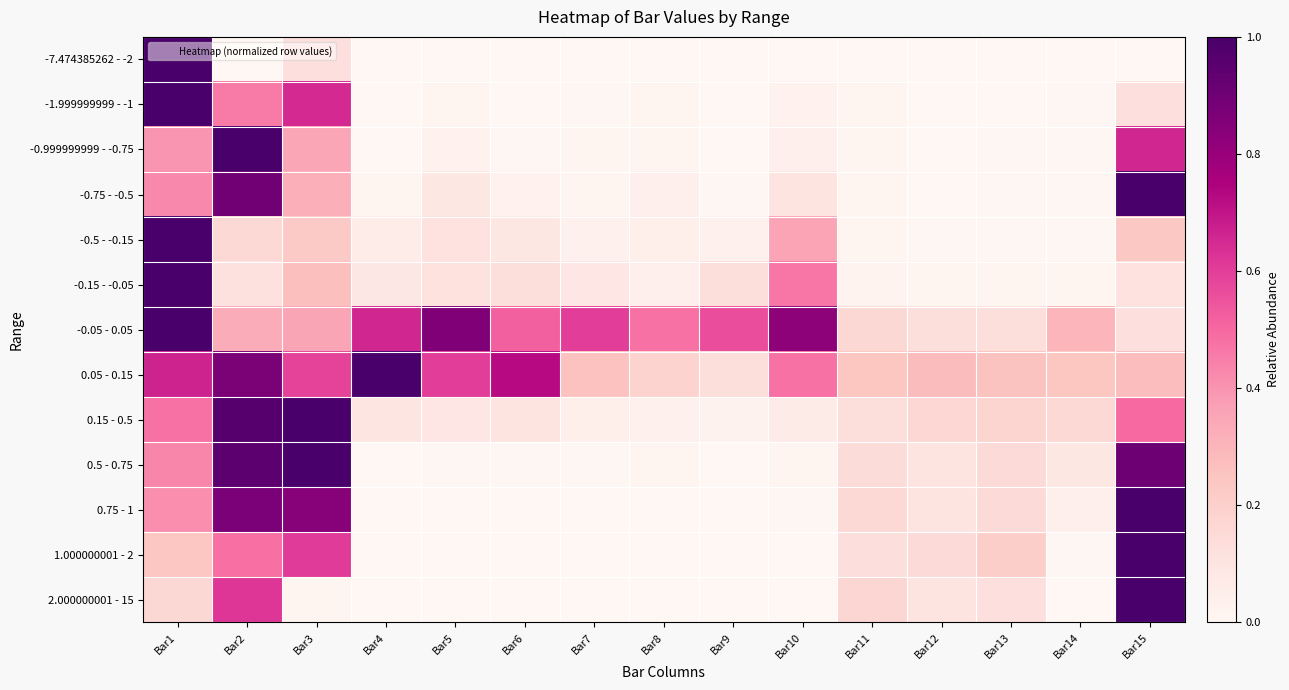

Reading left to right, what are all the values shown in this chart?

-7.474385262 - -2: Bar1=1.0	Bar2=0.0	Bar3=0.1	Bar4=0.0	Bar5=0.0	Bar6=0.0	Bar7=0.0	Bar8=0.0	Bar9=0.0	Bar10=0.0	Bar11=0.0	Bar12=0.0	Bar13=0.0	Bar14=0.0	Bar15=0.0
-1.999999999 - -1: Bar1=1.0	Bar2=0.5	Bar3=0.7	Bar4=0.0	Bar5=0.0	Bar6=0.0	Bar7=0.0	Bar8=0.0	Bar9=0.0	Bar10=0.0	Bar11=0.0	Bar12=0.0	Bar13=0.0	Bar14=0.0	Bar15=0.1
-0.999999999 - -0.75: Bar1=0.4	Bar2=1.0	Bar3=0.3	Bar4=0.0	Bar5=0.0	Bar6=0.0	Bar7=0.0	Bar8=0.0	Bar9=0.0	Bar10=0.0	Bar11=0.0	Bar12=0.0	Bar13=0.0	Bar14=0.0	Bar15=0.7
-0.75 - -0.5: Bar1=0.4	Bar2=0.9	Bar3=0.3	Bar4=0.0	Bar5=0.1	Bar6=0.0	Bar7=0.0	Bar8=0.0	Bar9=0.0	Bar10=0.1	Bar11=0.0	Bar12=0.0	Bar13=0.0	Bar14=0.0	Bar15=1.0
-0.5 - -0.15: Bar1=1.0	Bar2=0.2	Bar3=0.2	Bar4=0.1	Bar5=0.1	Bar6=0.1	Bar7=0.0	Bar8=0.0	Bar9=0.0	Bar10=0.4	Bar11=0.0	Bar12=0.0	Bar13=0.0	Bar14=0.0	Bar15=0.2
-0.15 - -0.05: Bar1=1.0	Bar2=0.1	Bar3=0.3	Bar4=0.1	Bar5=0.1	Bar6=0.1	Bar7=0.1	Bar8=0.0	Bar9=0.1	Bar10=0.5	Bar11=0.0	Bar12=0.0	Bar13=0.0	Bar14=0.0	Bar15=0.1
-0.05 - 0.05: Bar1=1.0	Bar2=0.3	Bar3=0.4	Bar4=0.7	Bar5=0.9	Bar6=0.5	Bar7=0.6	Bar8=0.5	Bar9=0.6	Bar10=0.8	Bar11=0.2	Bar12=0.1	Bar13=0.1	Bar14=0.3	Bar15=0.1
0.05 - 0.15: Bar1=0.7	Bar2=0.9	Bar3=0.6	Bar4=1.0	Bar5=0.6	Bar6=0.7	Bar7=0.3	Bar8=0.2	Bar9=0.1	Bar10=0.5	Bar11=0.2	Bar12=0.3	Bar13=0.3	Bar14=0.2	Bar15=0.3
0.15 - 0.5: Bar1=0.5	Bar2=1.0	Bar3=1.0	Bar4=0.1	Bar5=0.1	Bar6=0.1	Bar7=0.0	Bar8=0.0	Bar9=0.0	Bar10=0.1	Bar11=0.1	Bar12=0.2	Bar13=0.2	Bar14=0.2	Bar15=0.5
0.5 - 0.75: Bar1=0.4	Bar2=0.9	Bar3=1.0	Bar4=0.0	Bar5=0.0	Bar6=0.0	Bar7=0.0	Bar8=0.0	Bar9=0.0	Bar10=0.0	Bar11=0.1	Bar12=0.1	Bar13=0.1	Bar14=0.1	Bar15=0.9
0.75 - 1: Bar1=0.4	Bar2=0.9	Bar3=0.8	Bar4=0.0	Bar5=0.0	Bar6=0.0	Bar7=0.0	Bar8=0.0	Bar9=0.0	Bar10=0.0	Bar11=0.2	Bar12=0.1	Bar13=0.1	Bar14=0.0	Bar15=1.0
1.000000001 - 2: Bar1=0.2	Bar2=0.5	Bar3=0.6	Bar4=0.0	Bar5=0.0	Bar6=0.0	Bar7=0.0	Bar8=0.0	Bar9=0.0	Bar10=0.0	Bar11=0.1	Bar12=0.2	Bar13=0.2	Bar14=0.0	Bar15=1.0
2.000000001 - 15: Bar1=0.2	Bar2=0.6	Bar3=0.0	Bar4=0.0	Bar5=0.0	Bar6=0.0	Bar7=0.0	Bar8=0.0	Bar9=0.0	Bar10=0.0	Bar11=0.2	Bar12=0.1	Bar13=0.1	Bar14=0.0	Bar15=1.0